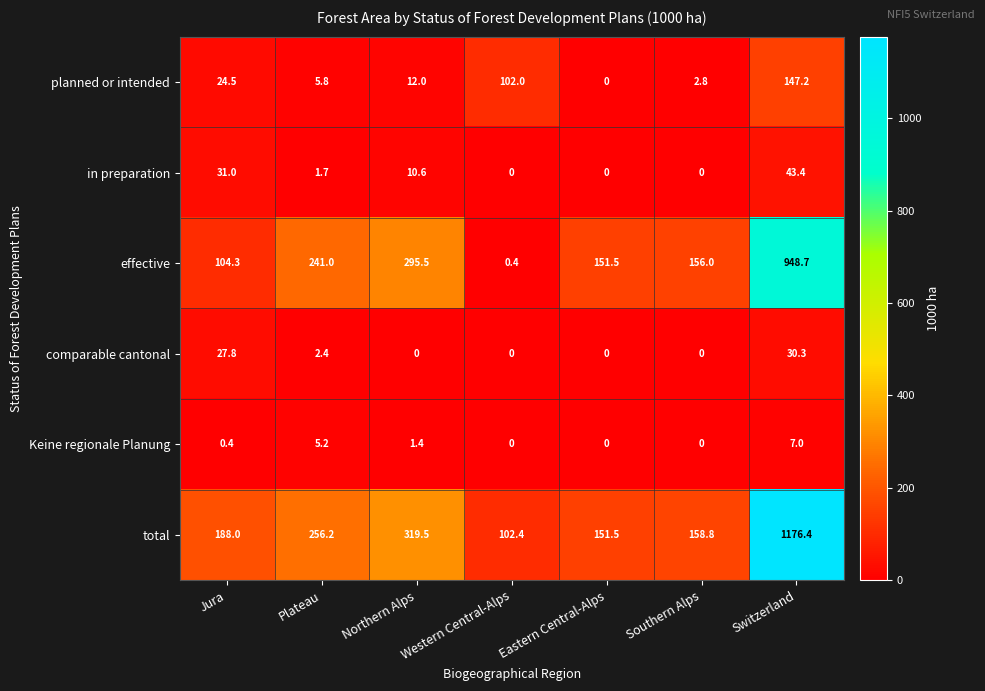

Rank the series by their maximum value, from lowest to highest.

Keine regionale Planung, comparable cantonal, in preparation, planned or intended, effective, total